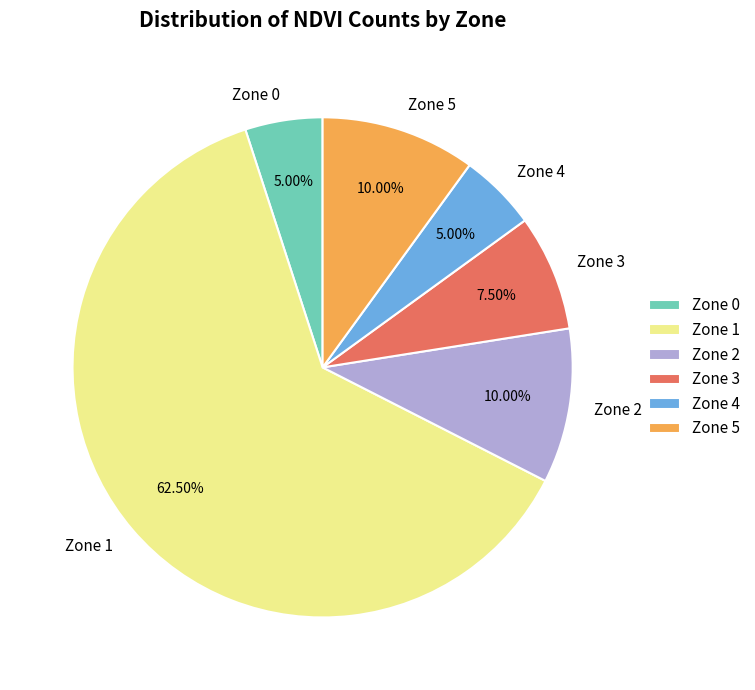

Does Zone 0 represent more than half of the total?

No